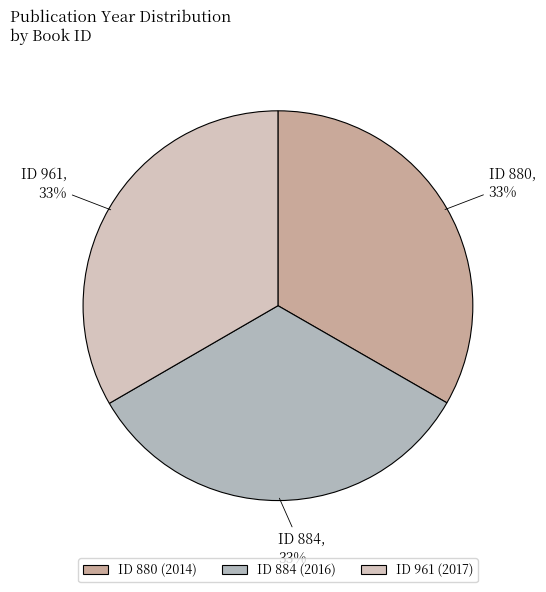

Which slice is the smallest?

880